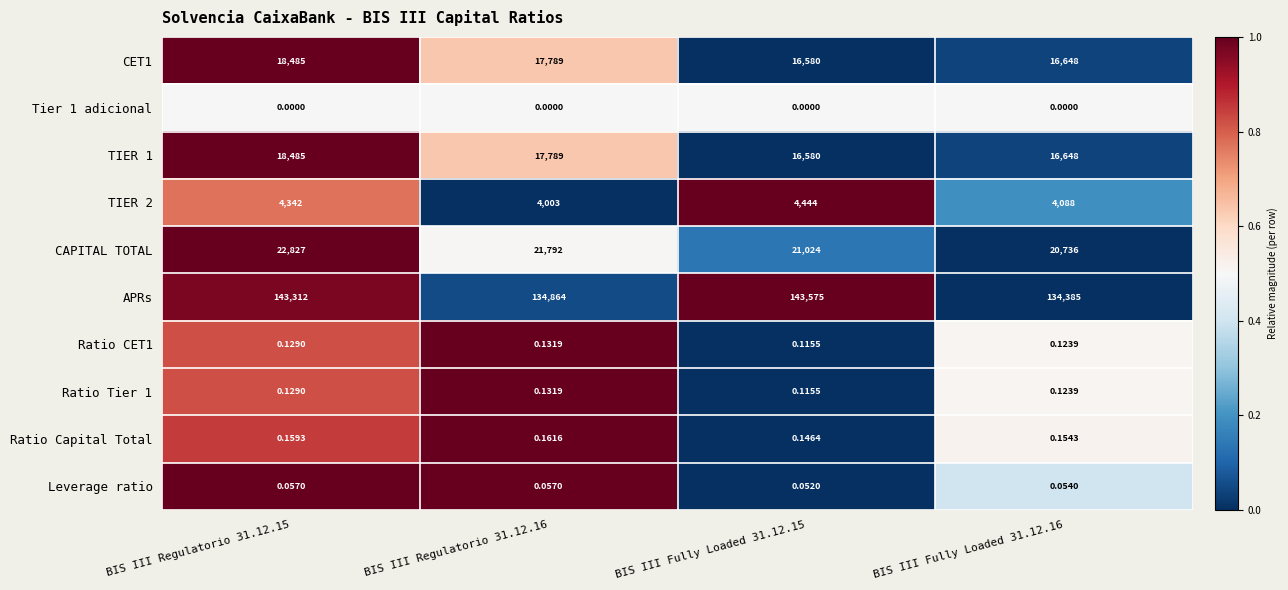

At which category is the sum across all series the highest?

BIS III Regulatorio 31.12.15